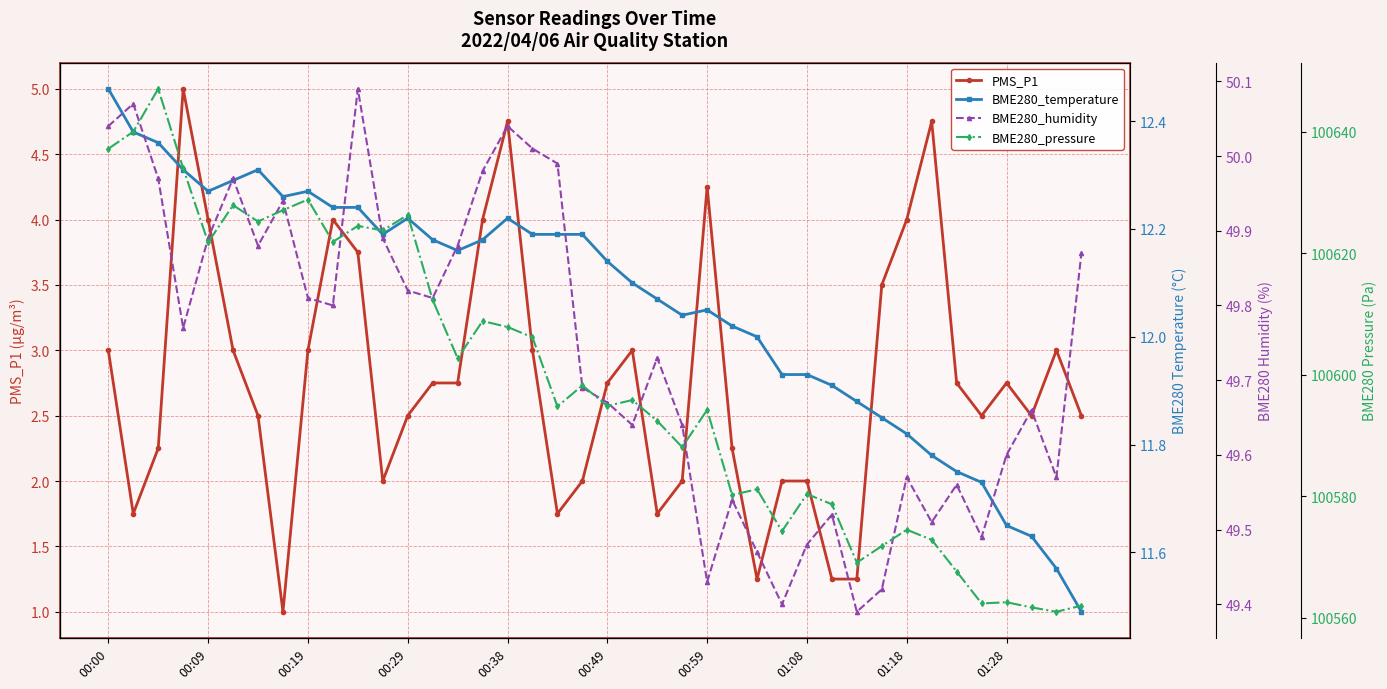

What is the lowest value of the PMS_P1 series?

1.0